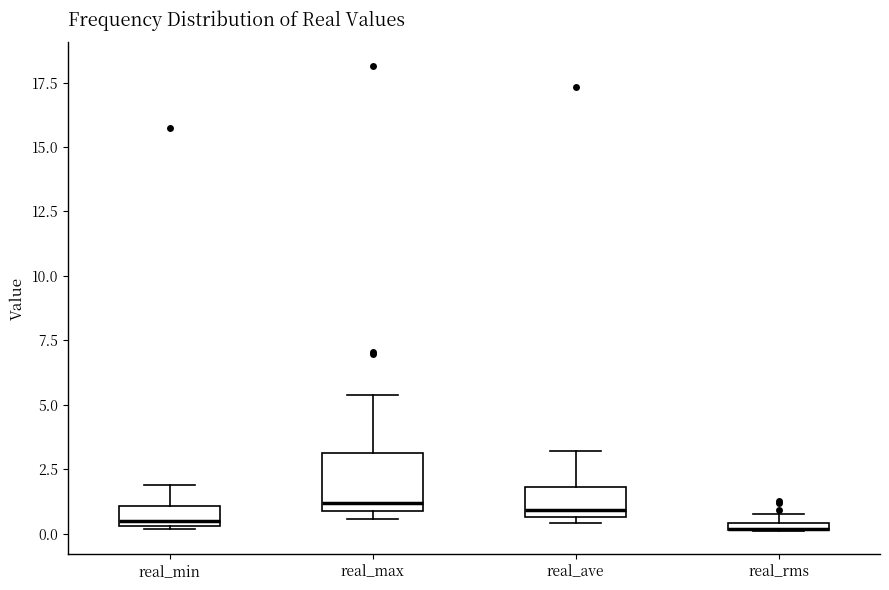

Where is the upper edge of the box for real_max on the y-axis? The values are not printed on the chart, so give them approximately, as read against the axis.

3.0